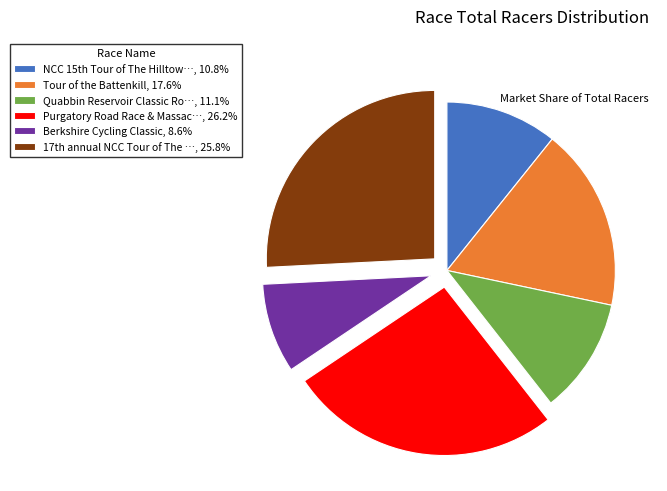

Combined, do Tour of the Battenkill, 17.6% and Purgatory Road Race & Massac…, 26.2% account for over 50%?

No